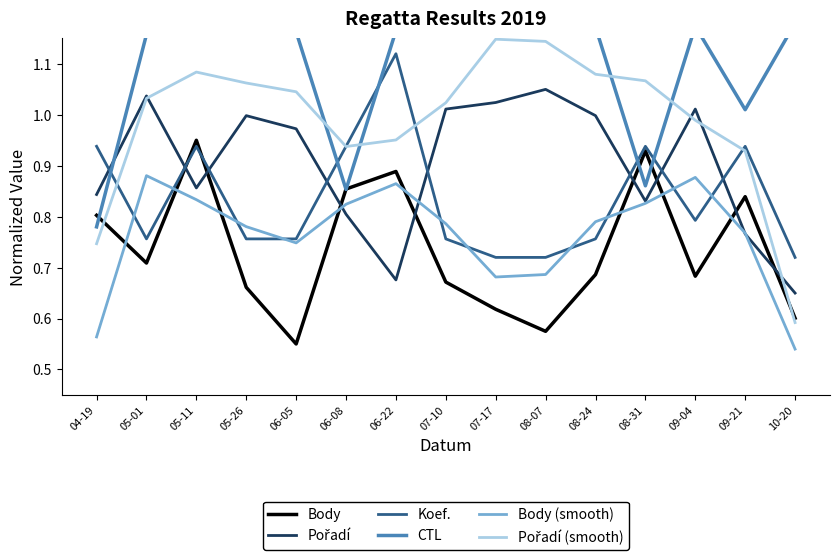

How many lines are shown in the chart?

6